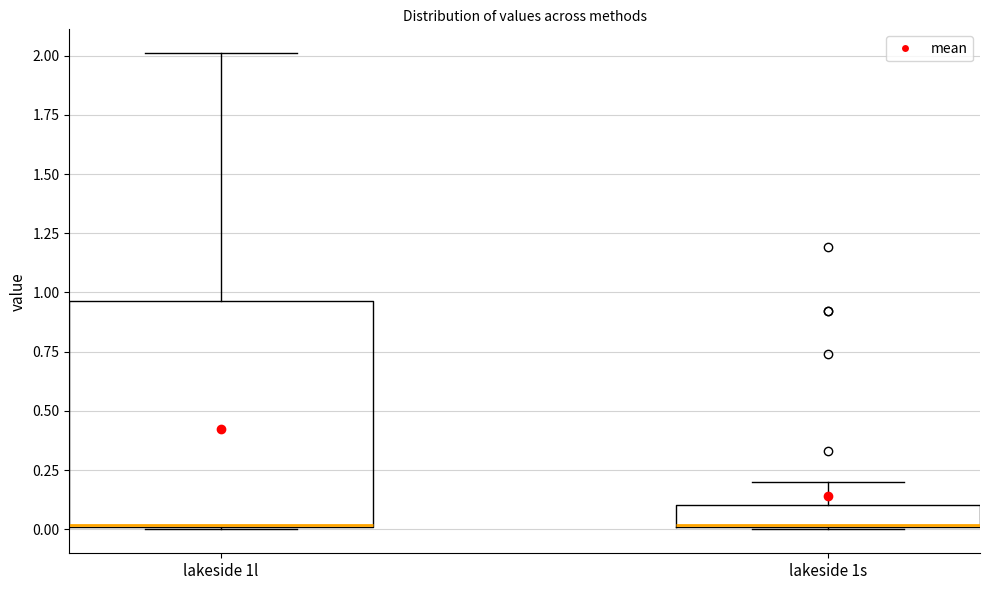

Where is the lower edge of the box for lakeside 1l on the y-axis? The values are not printed on the chart, so give them approximately, as read against the axis.

0.00